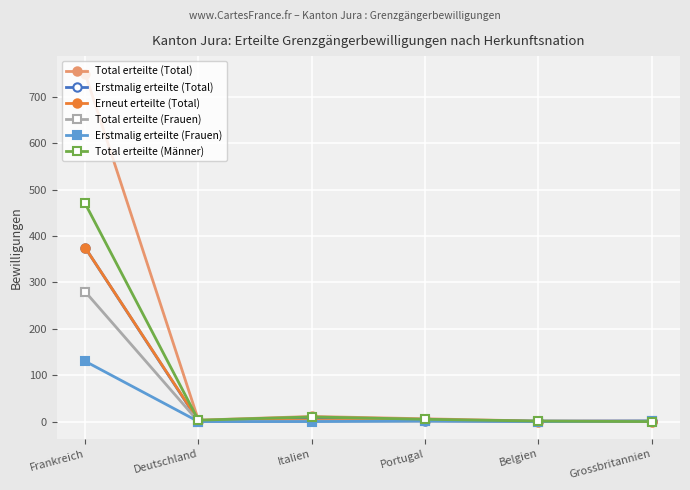

What is the maximum value for Total erteilte (Männer)?

470